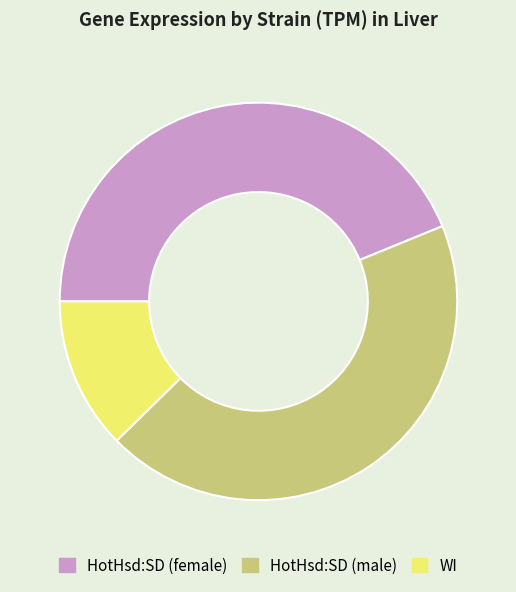

Is WI the majority of the pie?

No